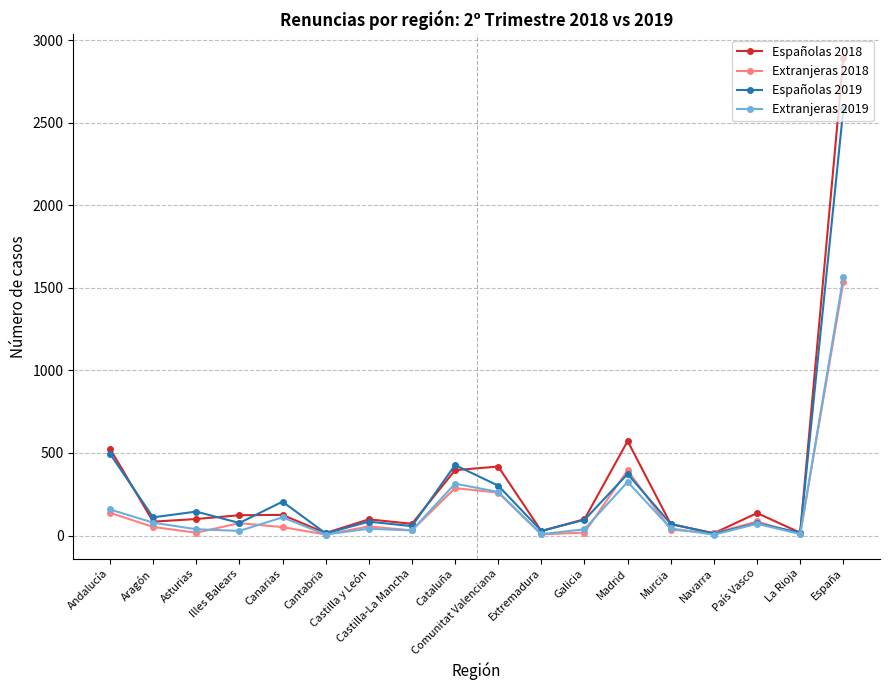

What is the average value of the Extranjeras 2019 series?

174